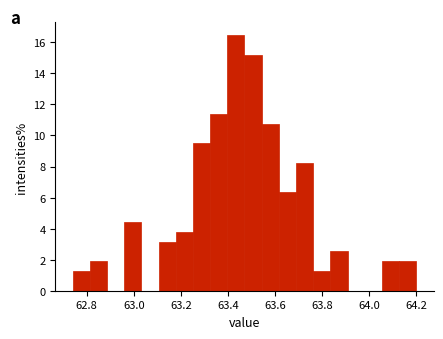

Around what value on the x-axis is the tallest bar? Give the approximate position of its centre, as read against the axis.

63.44